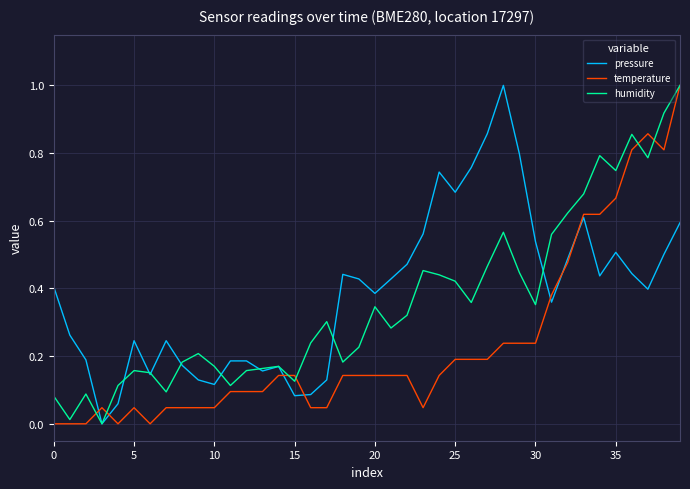

Rank the series by their average value, from lowest to highest.

temperature, humidity, pressure